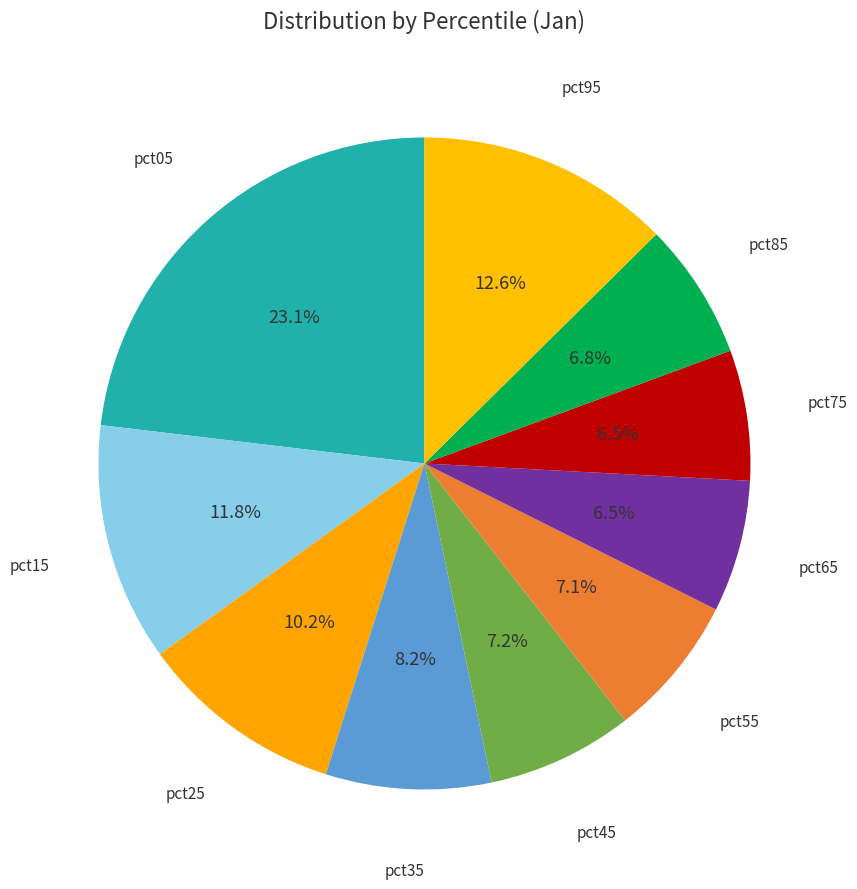

How many segments does this pie chart have?

10